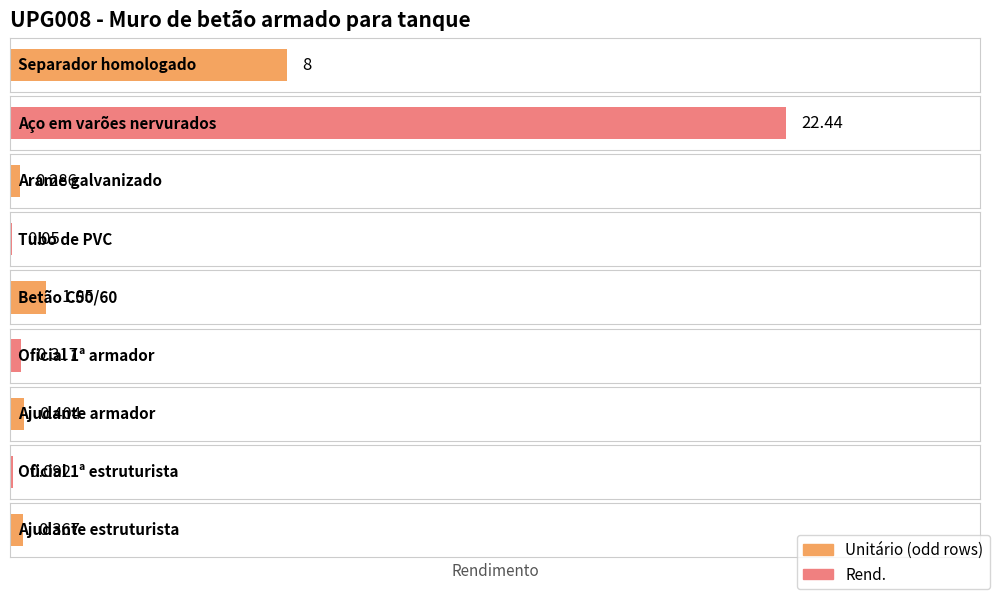

What is the smallest value displayed?

0.1